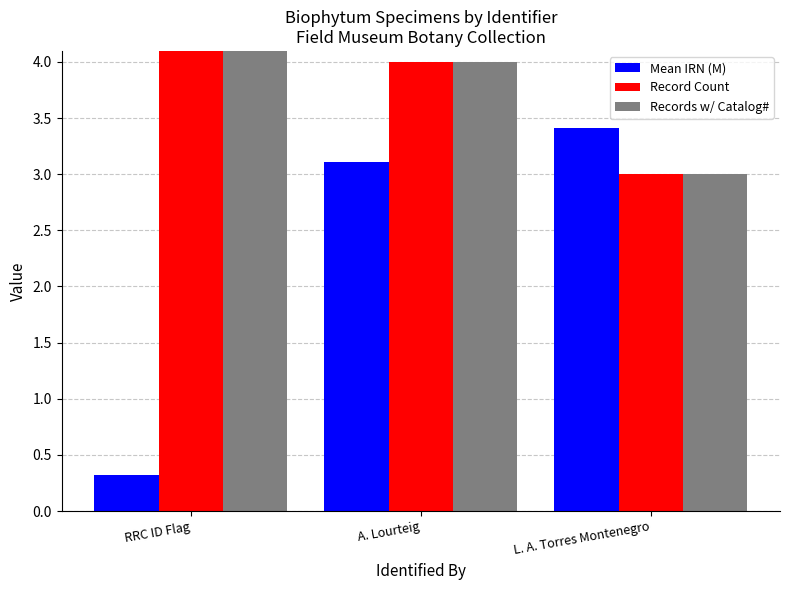

What is the sum of the Record Count values at L. A. Torres Montenegro and RRC ID Flag?

9.0